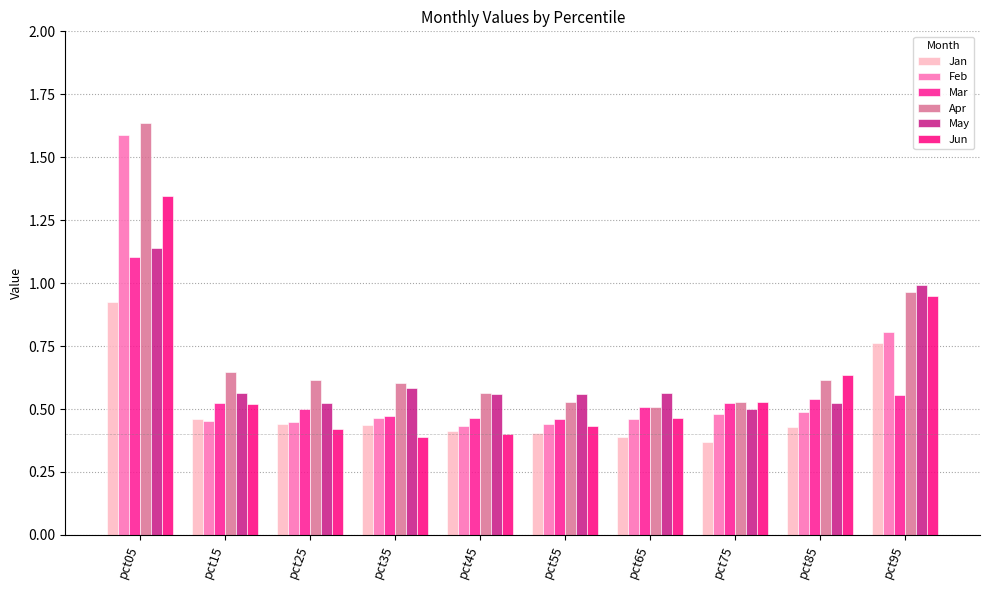

What is the minimum value for Apr?

0.5